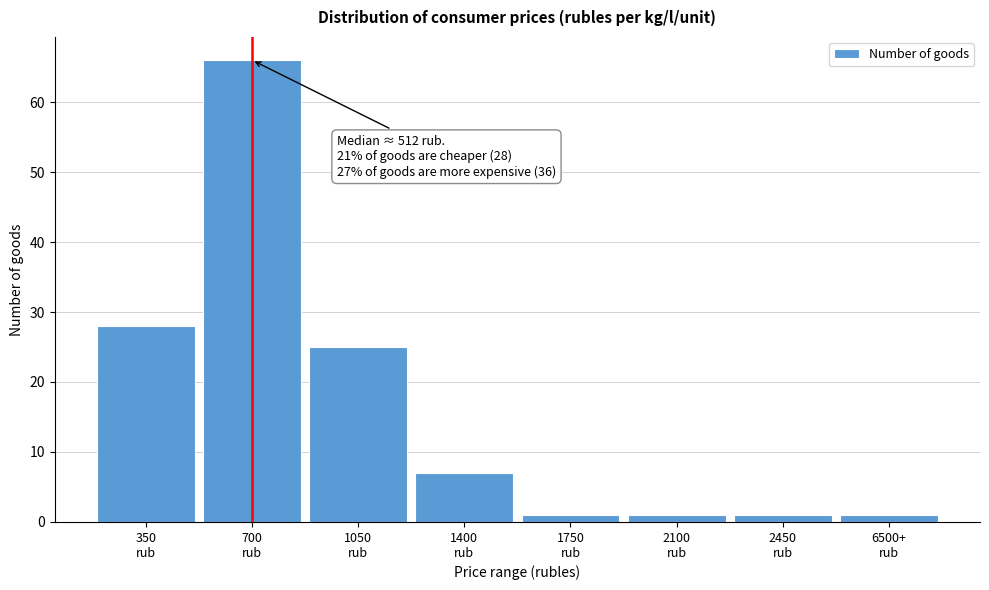

Reading right to left, transcribe all the data shown in this chart.

1	1	1	1	7	25	66	28